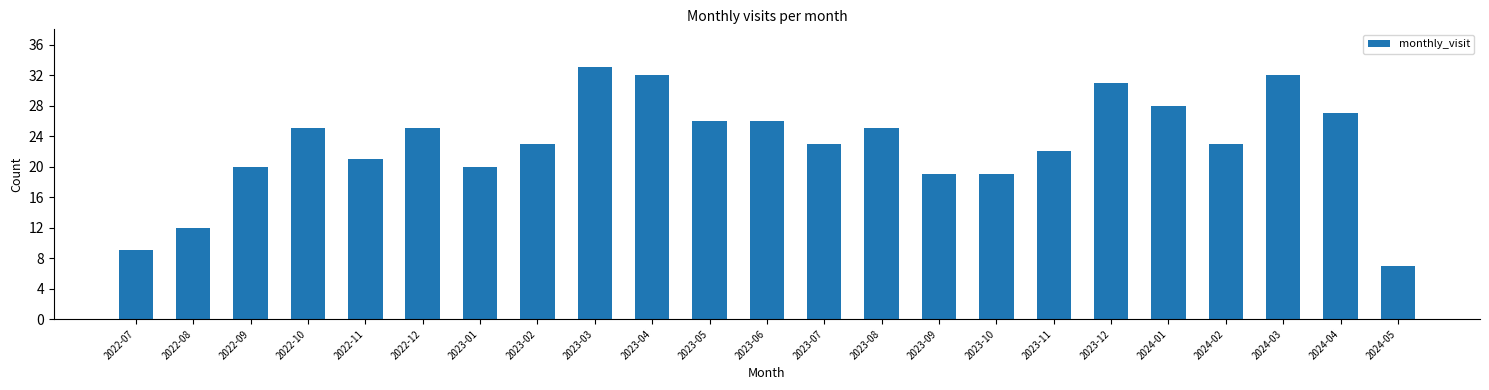

Reading right to left, extract all data points from this chart.

2024-05=7	2024-04=27	2024-03=32	2024-02=23	2024-01=28	2023-12=31	2023-11=22	2023-10=19	2023-09=19	2023-08=25	2023-07=23	2023-06=26	2023-05=26	2023-04=32	2023-03=33	2023-02=23	2023-01=20	2022-12=25	2022-11=21	2022-10=25	2022-09=20	2022-08=12	2022-07=9